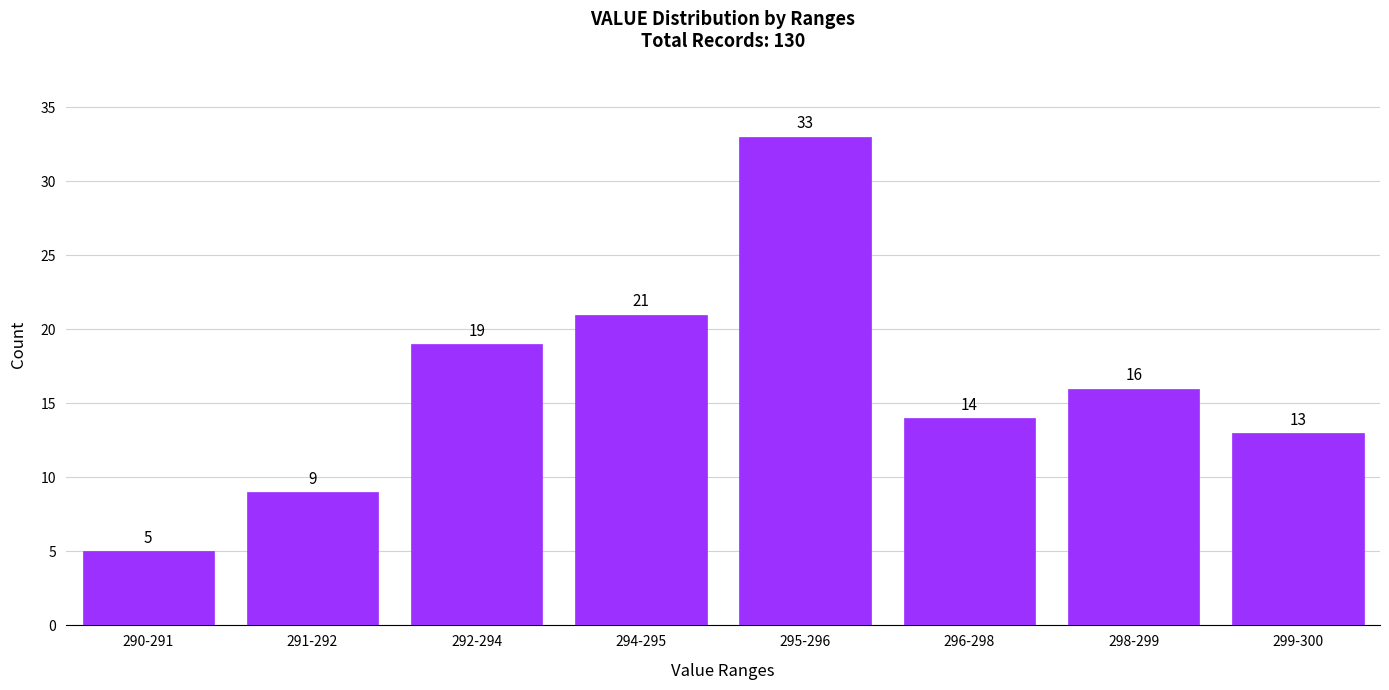

Reading right to left, list all the values displayed in this chart.

13	16	14	33	21	19	9	5